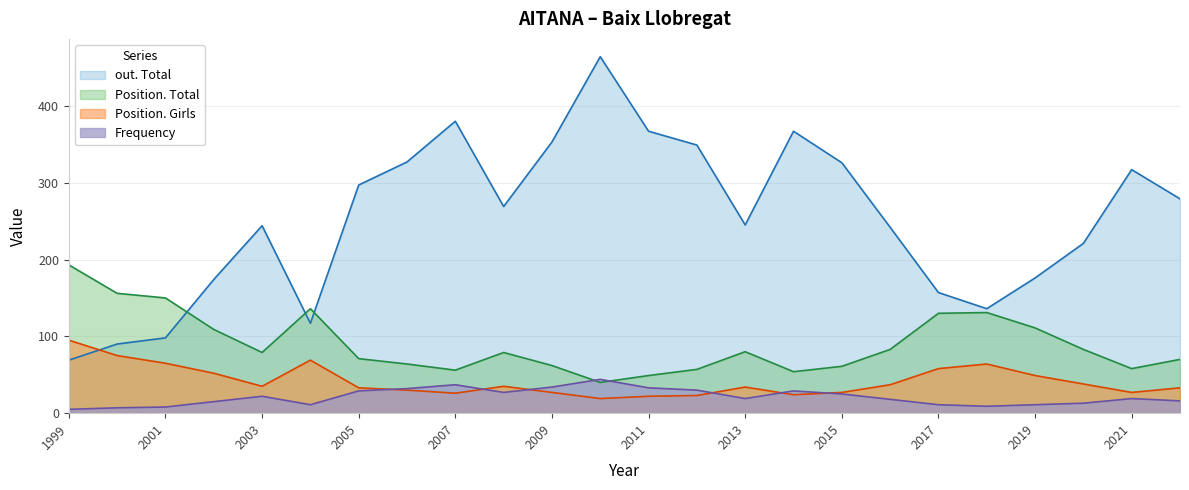

List the labels in order of Frequency value, largest first.

2010, 2007, 2009, 2011, 2006, 2012, 2005, 2014, 2008, 2015, 2003, 2013, 2021, 2016, 2022, 2002, 2020, 2004, 2017, 2019, 2018, 2001, 2000, 1999